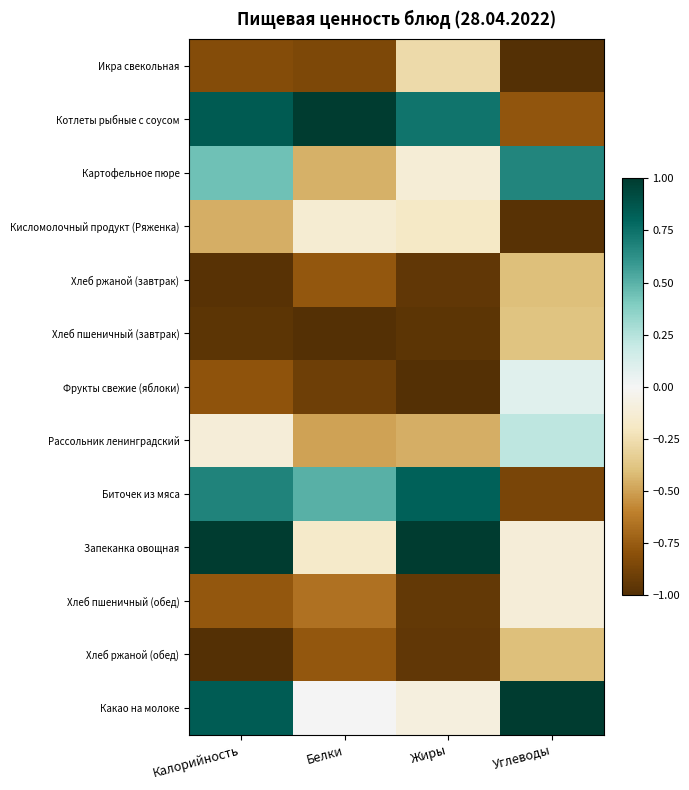

Between Жиры and Белки, which is larger?

Жиры